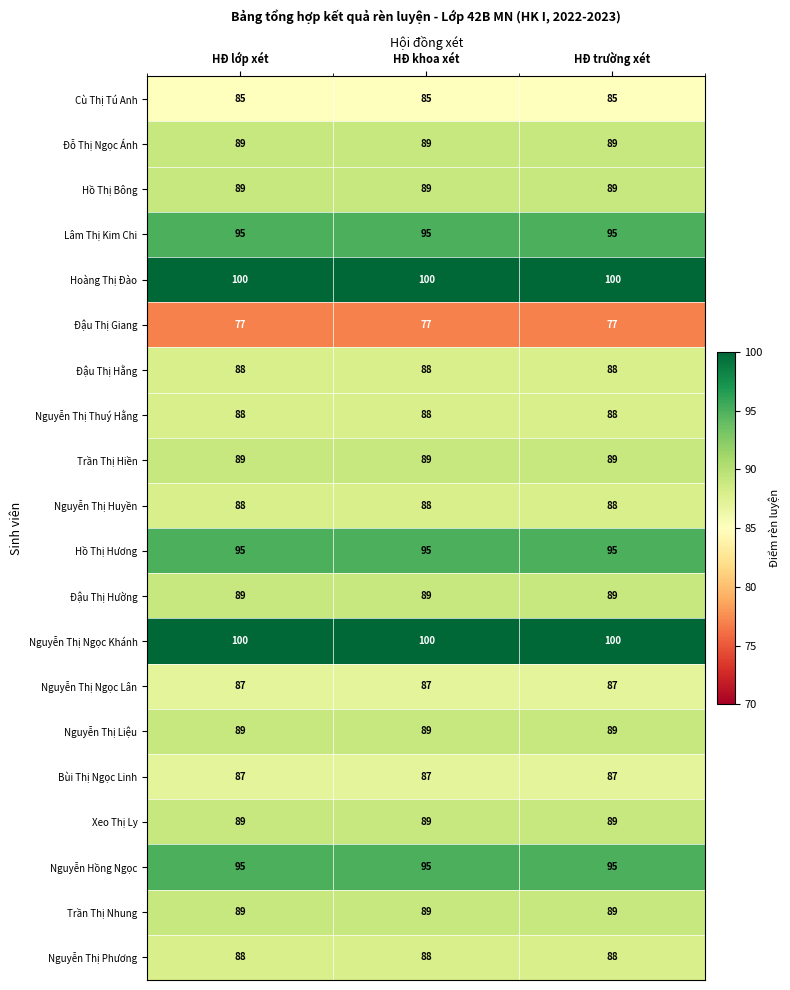

What is the minimum value shown in the chart?

77